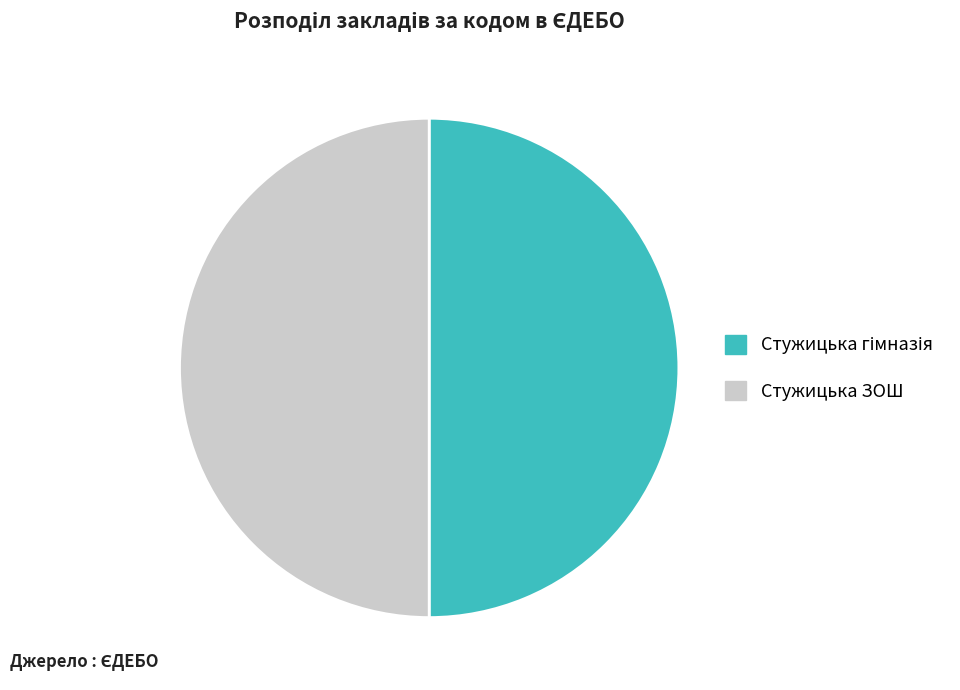

Count the number of slices in the pie.

2